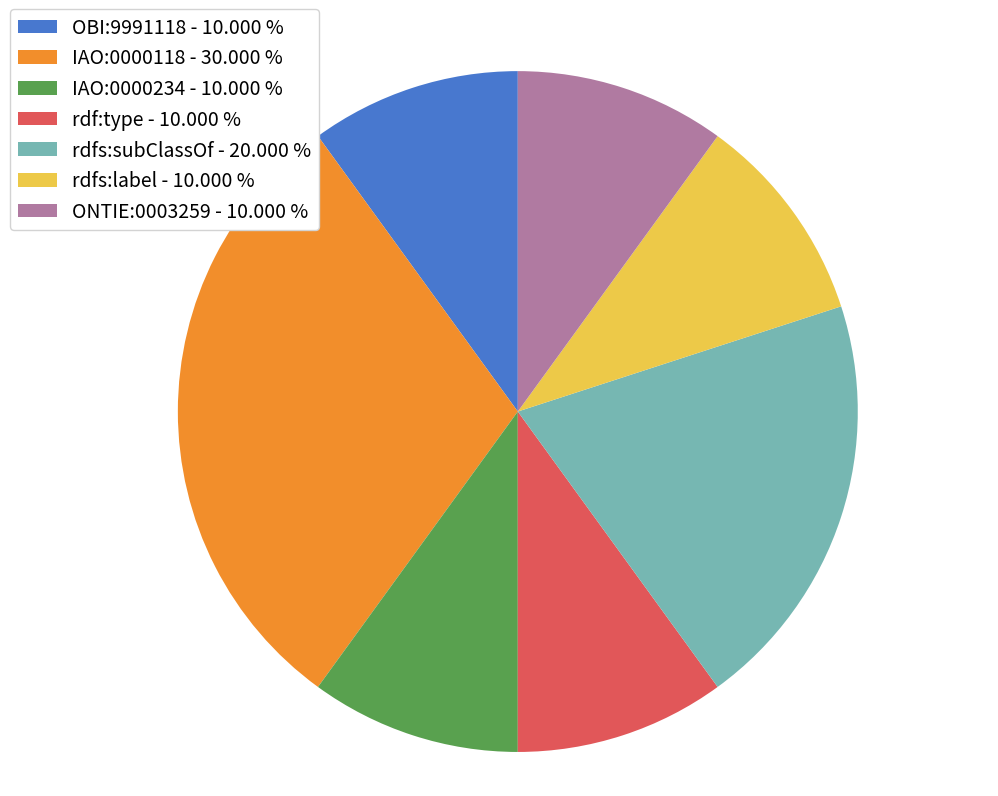

What is the ratio of the value at rdf:type to the value at OBI:9991118?

1.0